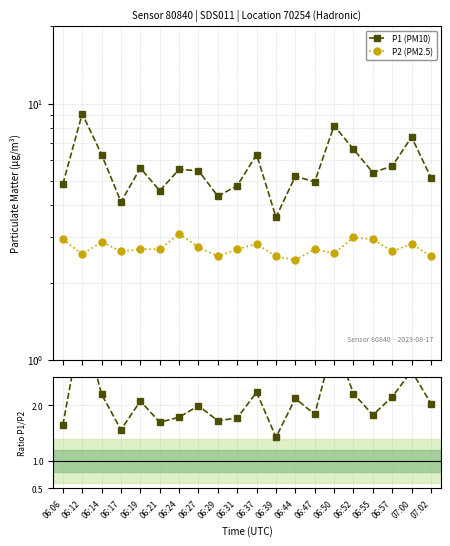

Is the value of P1 (PM10) at 06:37 greater than the value of P1/P2 at 06:24?

Yes